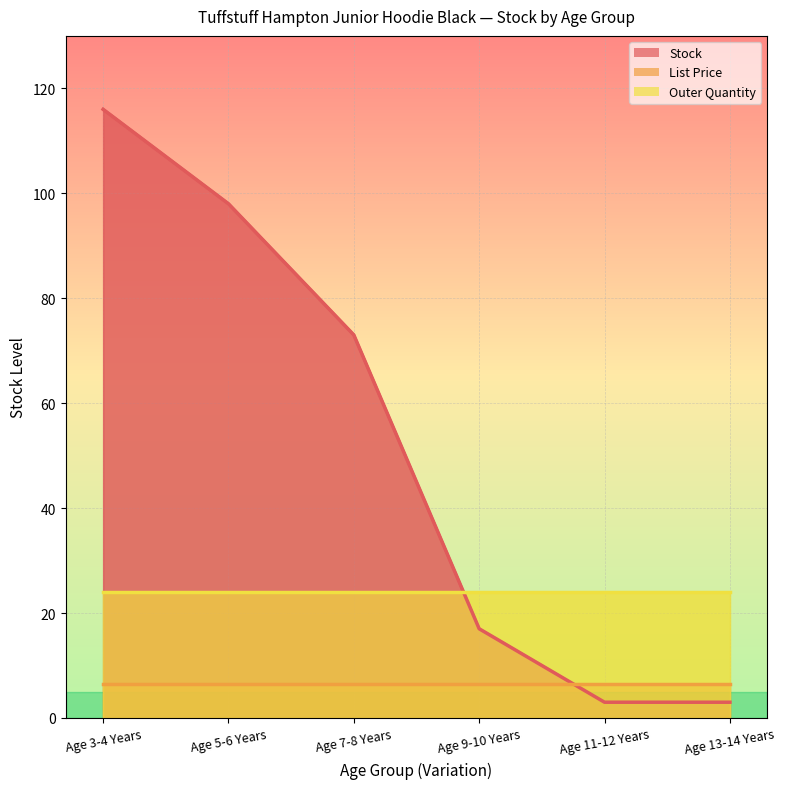

List the labels in order of Stock value, smallest first.

Age 11-12 Years, Age 13-14 Years, Age 9-10 Years, Age 7-8 Years, Age 5-6 Years, Age 3-4 Years